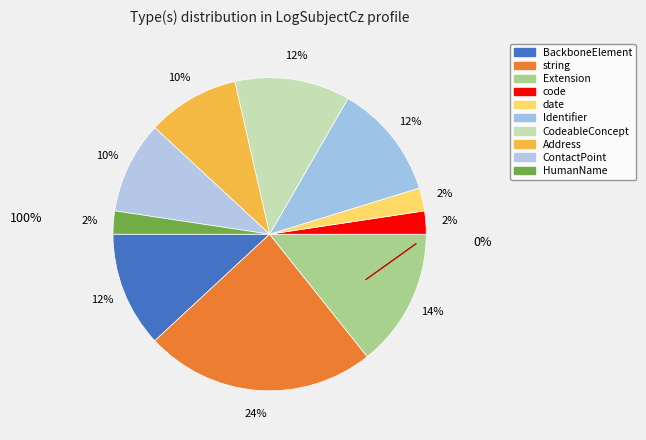

Between HumanName and string, which is larger?

string